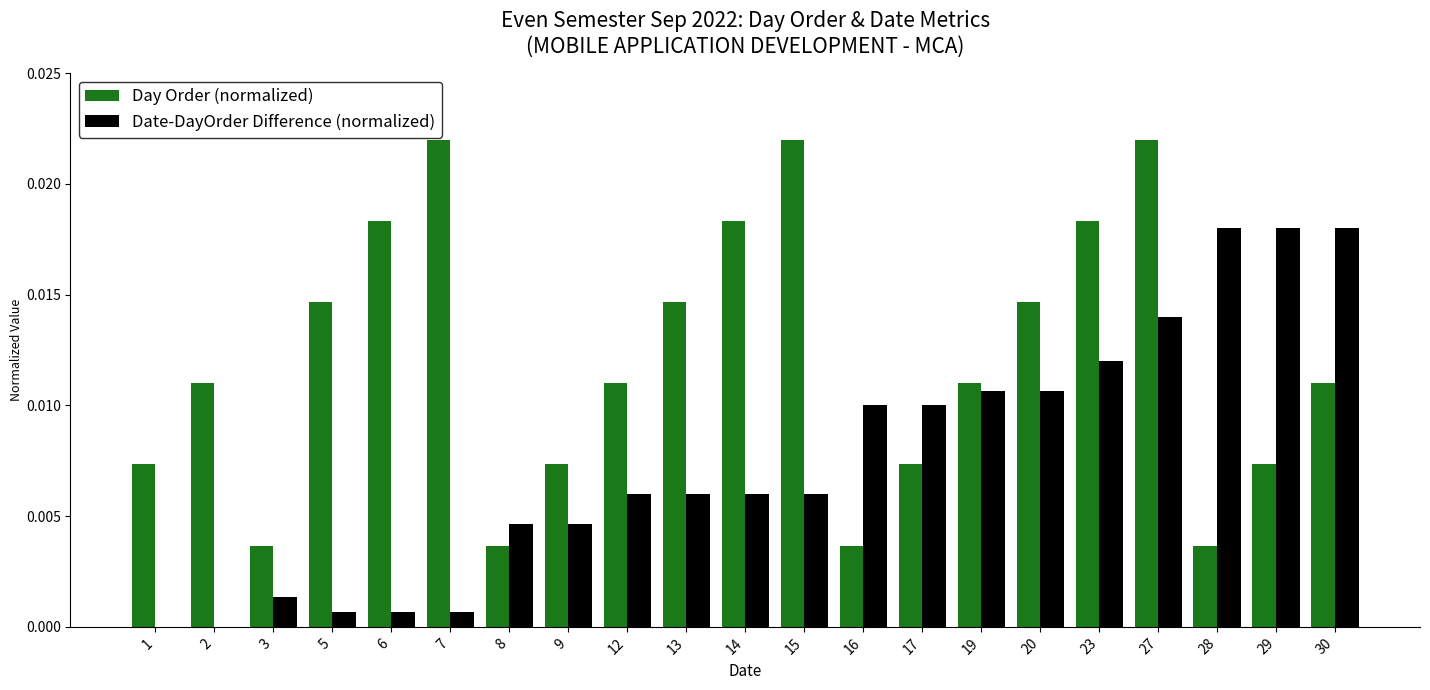

The Day Order (normalized) series shows 0.0 at 20. True or false?

True